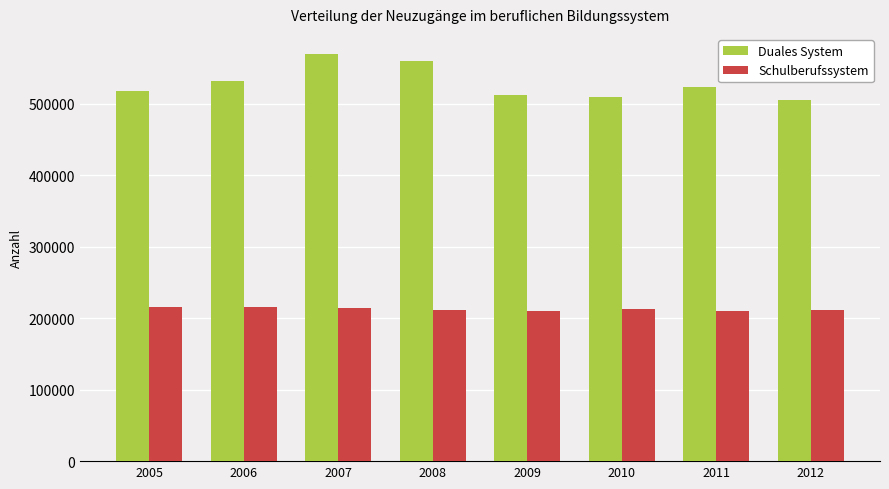

What is the sum of the Schulberufssystem values at 2010 and 2011?

421980